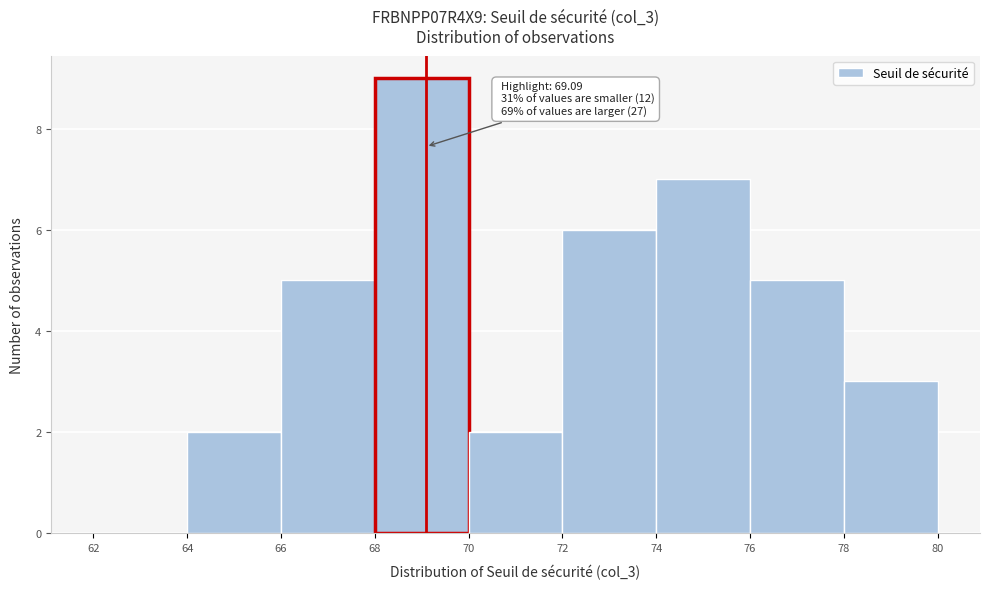

Over which range of the x-axis is the bar tallest?

68 to 70